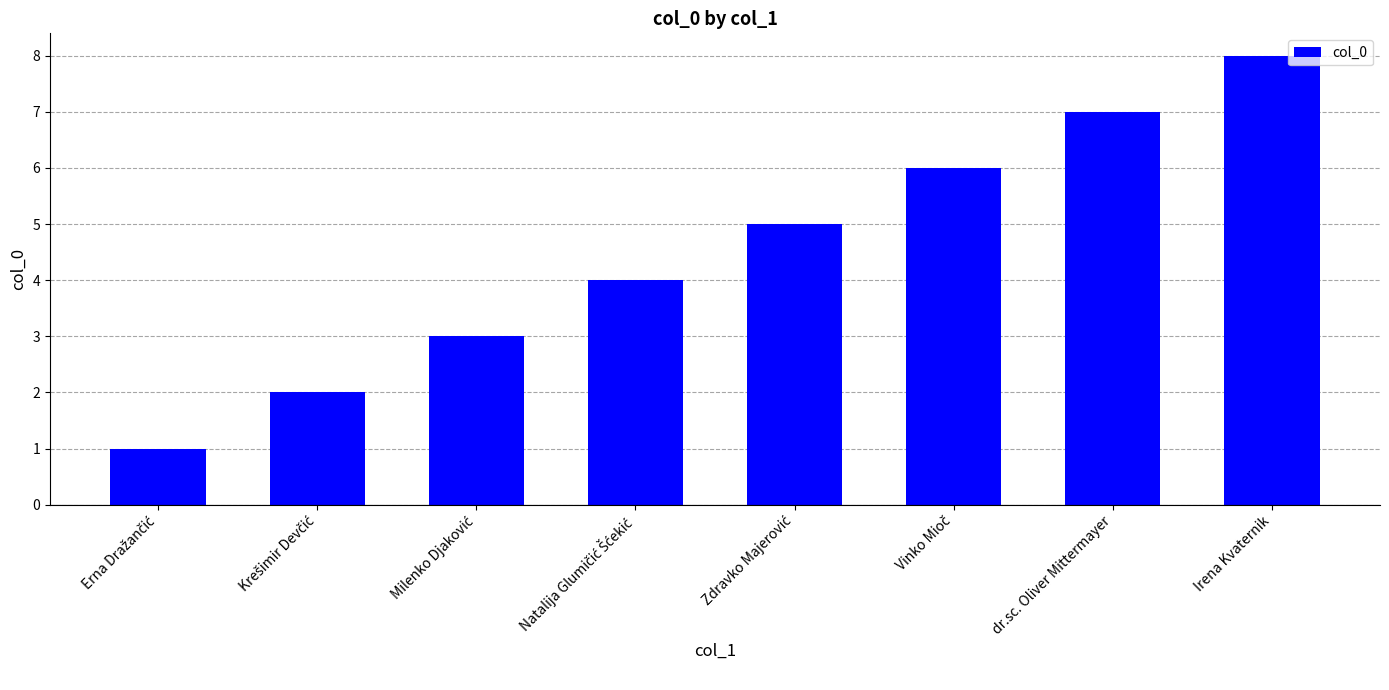

Reading left to right, what are all the values shown in this chart?

1	2	3	4	5	6	7	8